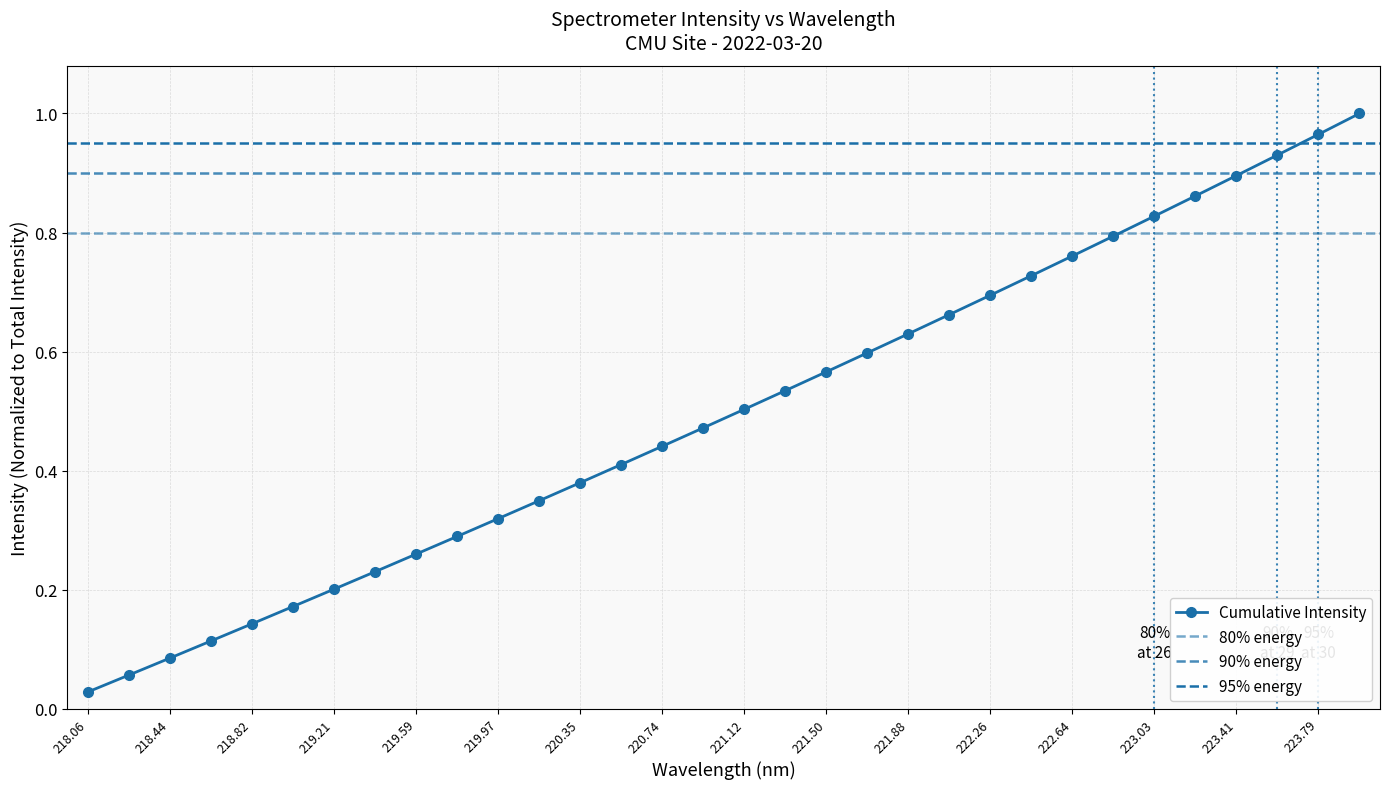

What is the sum of the values at 222.4538 and 219.589?

1.0